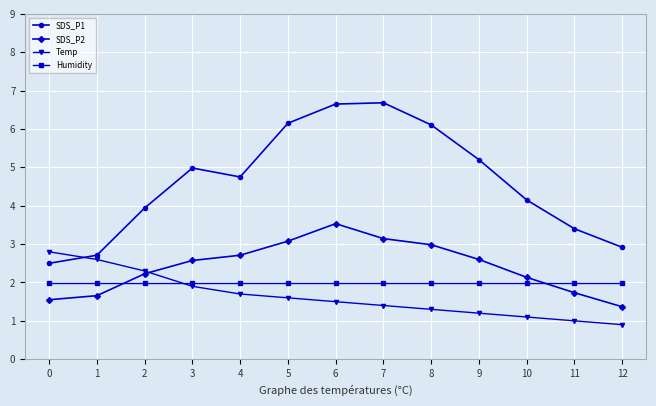

Rank the series by their maximum value, from highest to lowest.

SDS_P1, SDS_P2, Temp, Humidity